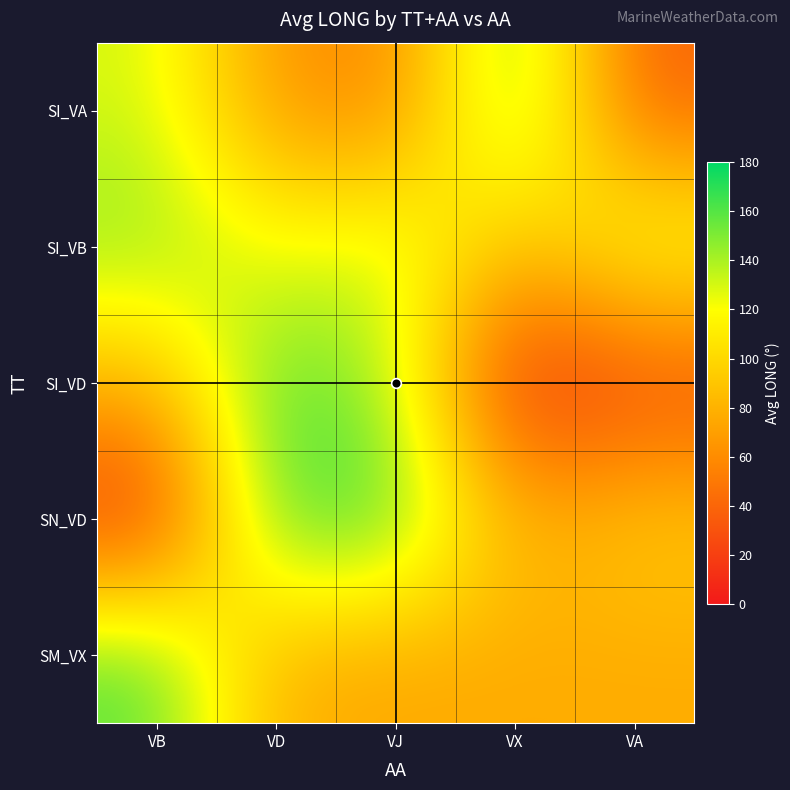

Reading left to right, extract all data points from this chart.

SI_VA: VB=130.4	VD=64.2	VJ=55.1	VX=161.7	VA=36.2
SI_VB: VB=148.4	VD=119.0	VJ=135.7	VX=82.9	VA=132.0
SI_VD: VB=81.3	VD=163.8	VJ=137.8	VX=3.8	VA=19.3
SN_VD: VB=9.0	VD=166.4	VJ=164.5	VX=78.0	VA=94.8
SM_VX: VB=161.7	VD=76.1	VJ=73.6	VX=76.8	VA=76.4